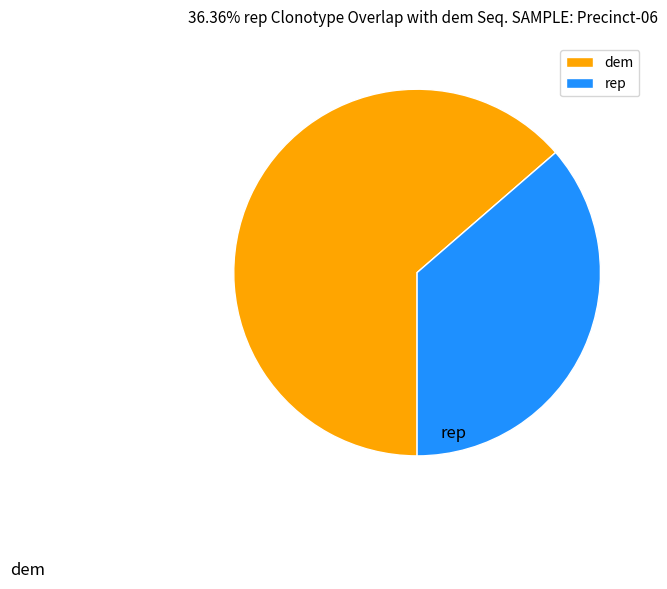

How many segments does this pie chart have?

2